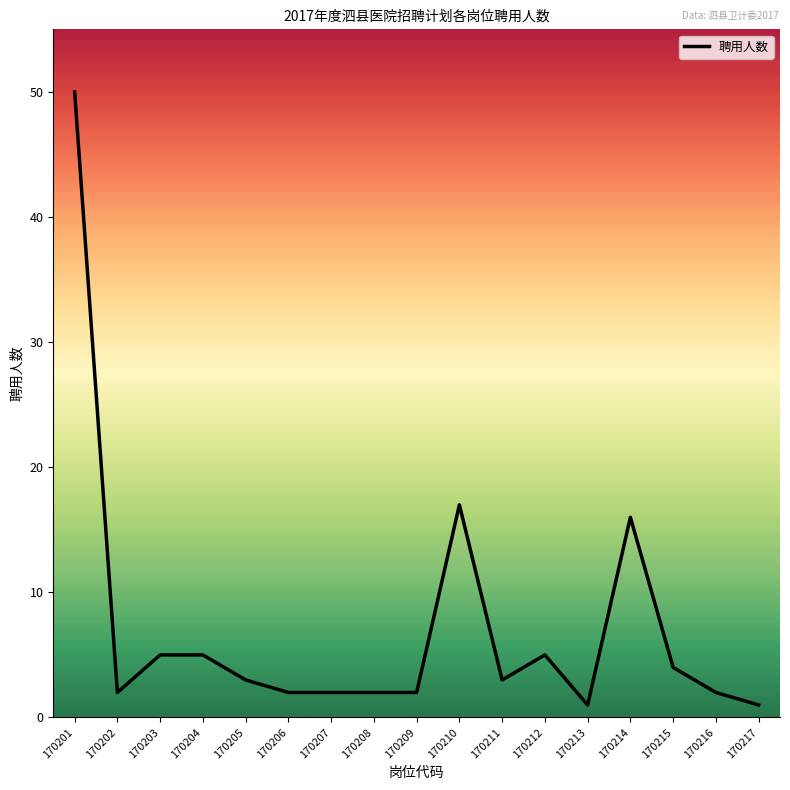

The chart shows a value of 2 at 170209. True or false?

True